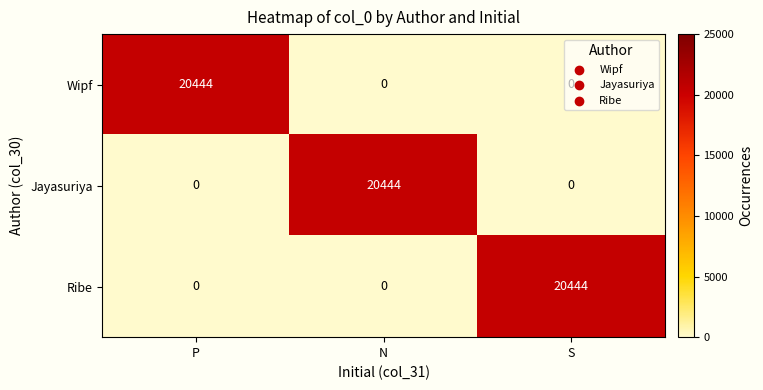

What is the total value across all series at P?

20444